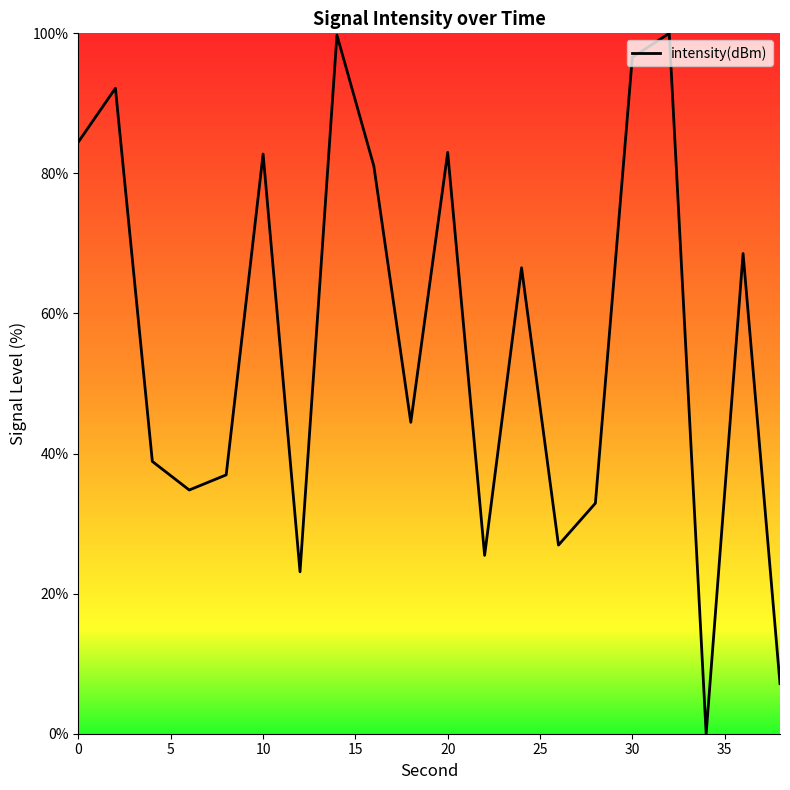

What is the greatest value displayed?

100.0